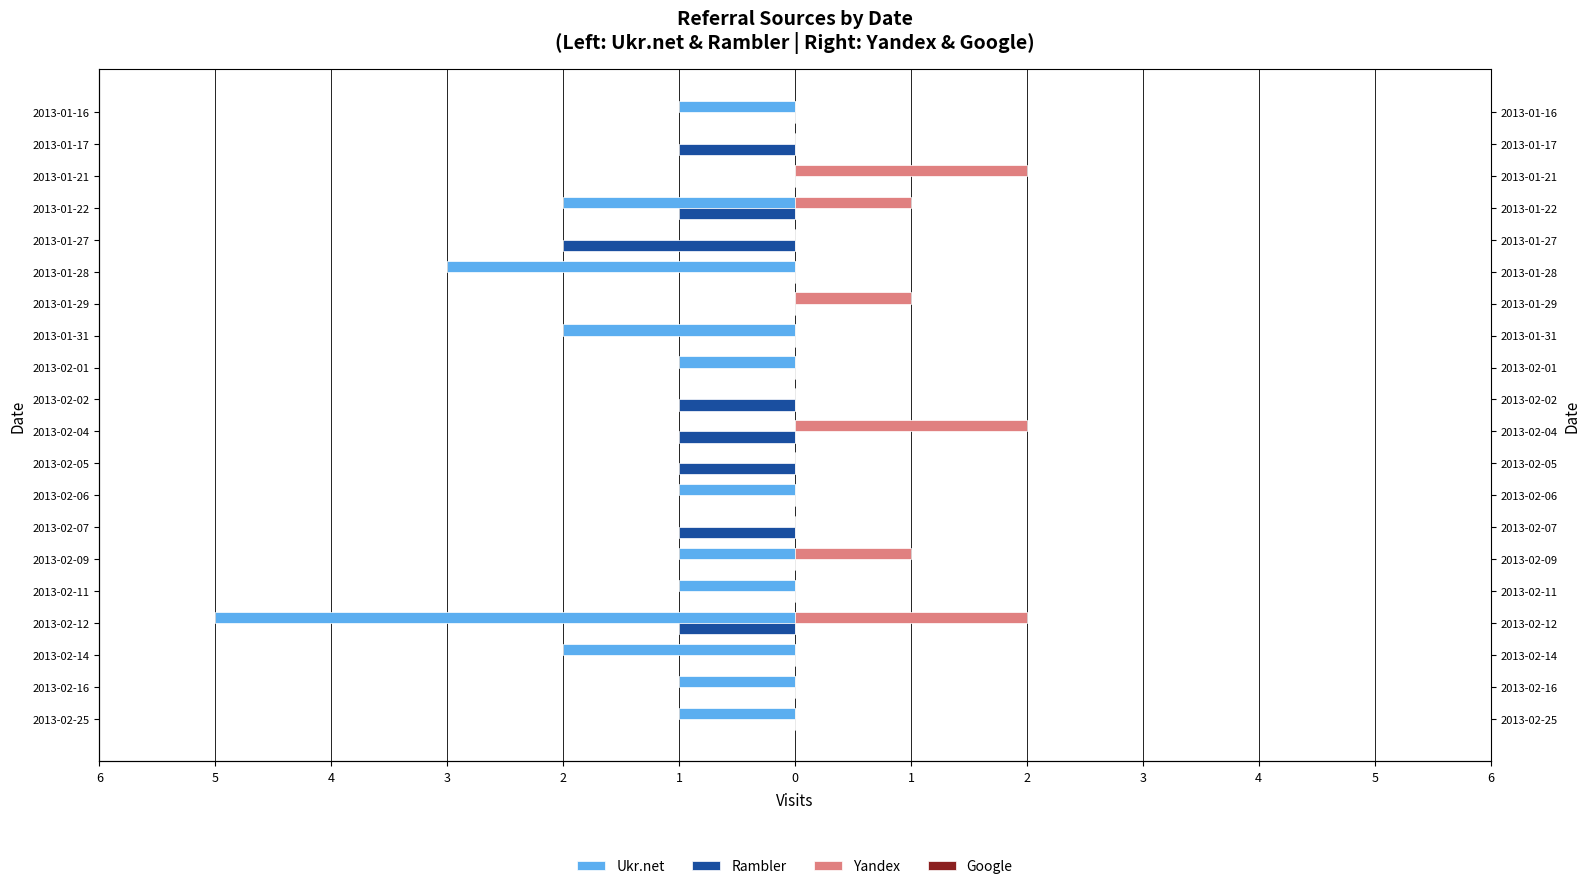

How many distinct data groups are displayed?

4